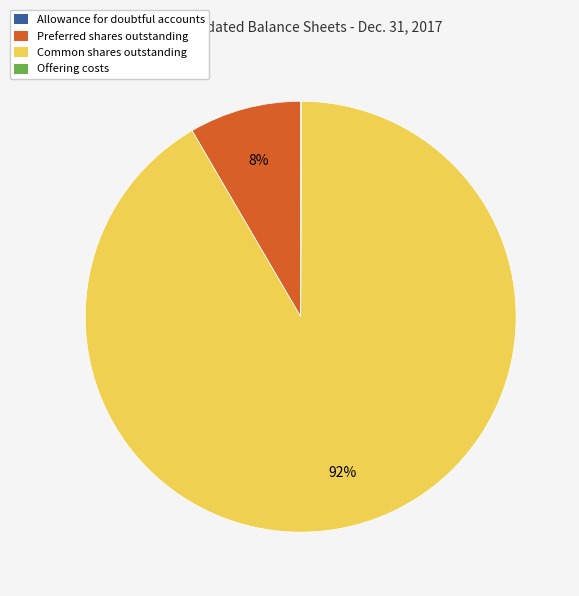

Which category accounts for the majority?

Common shares outstanding